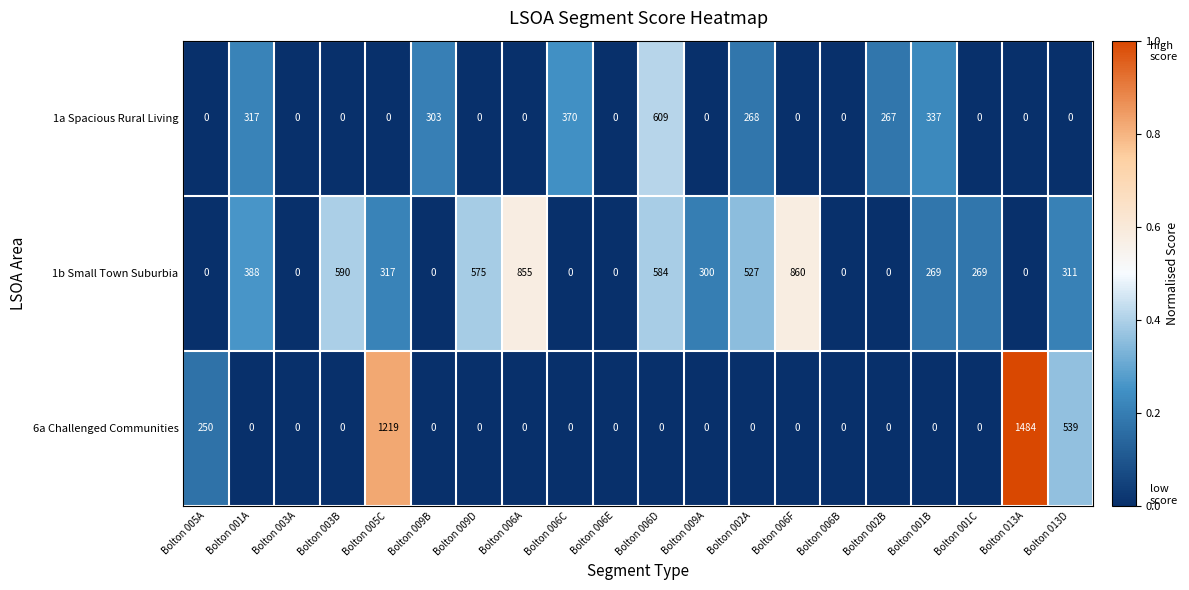

What is the difference between the 1b Small Town Suburbia values at Bolton 002B and Bolton 006F?

860